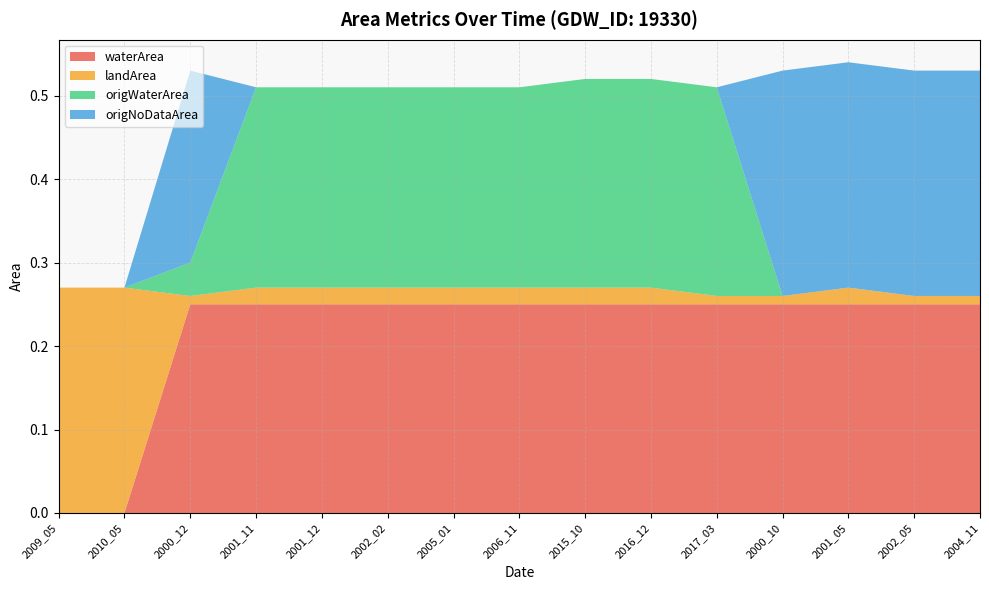

Reading left to right, list all the values displayed in this chart.

waterArea: 0.0	0.0	0.2	0.2	0.2	0.2	0.2	0.2	0.2	0.2	0.2	0.2	0.2	0.2	0.2
landArea: 0.3	0.3	0.0	0.0	0.0	0.0	0.0	0.0	0.0	0.0	0.0	0.0	0.0	0.0	0.0
origWaterArea: 0.0	0.0	0.0	0.2	0.2	0.2	0.2	0.2	0.2	0.2	0.2	0.0	0.0	0.0	0.0
origNoDataArea: 0.0	0.0	0.2	0.0	0.0	0.0	0.0	0.0	0.0	0.0	0.0	0.3	0.3	0.3	0.3